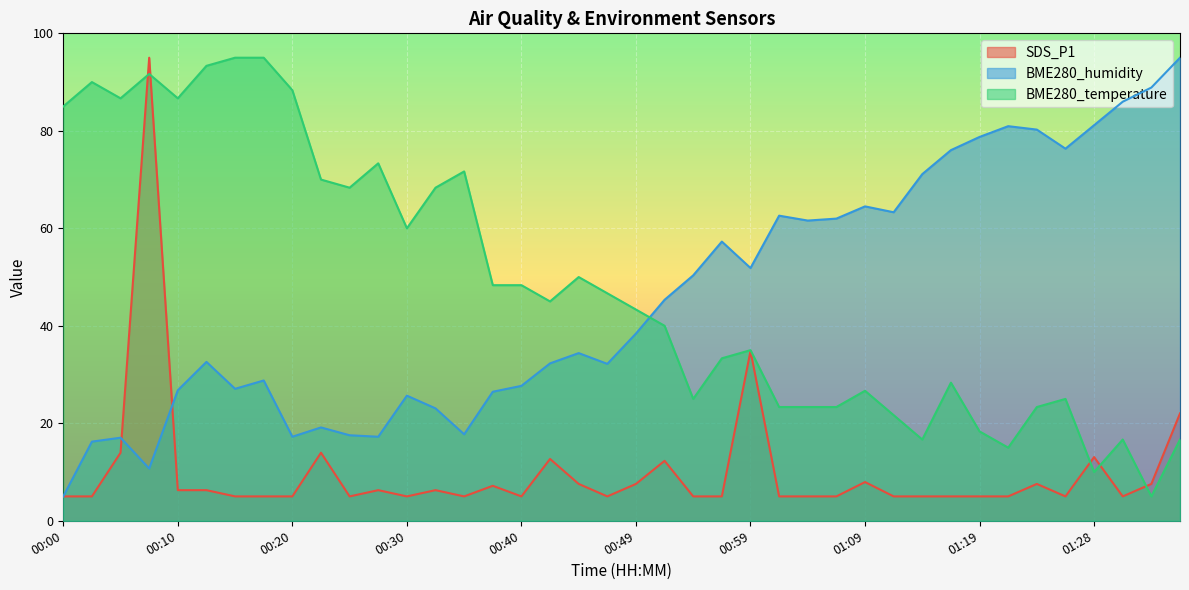

What value does the SDS_P1 series have at 00:47?

5.0